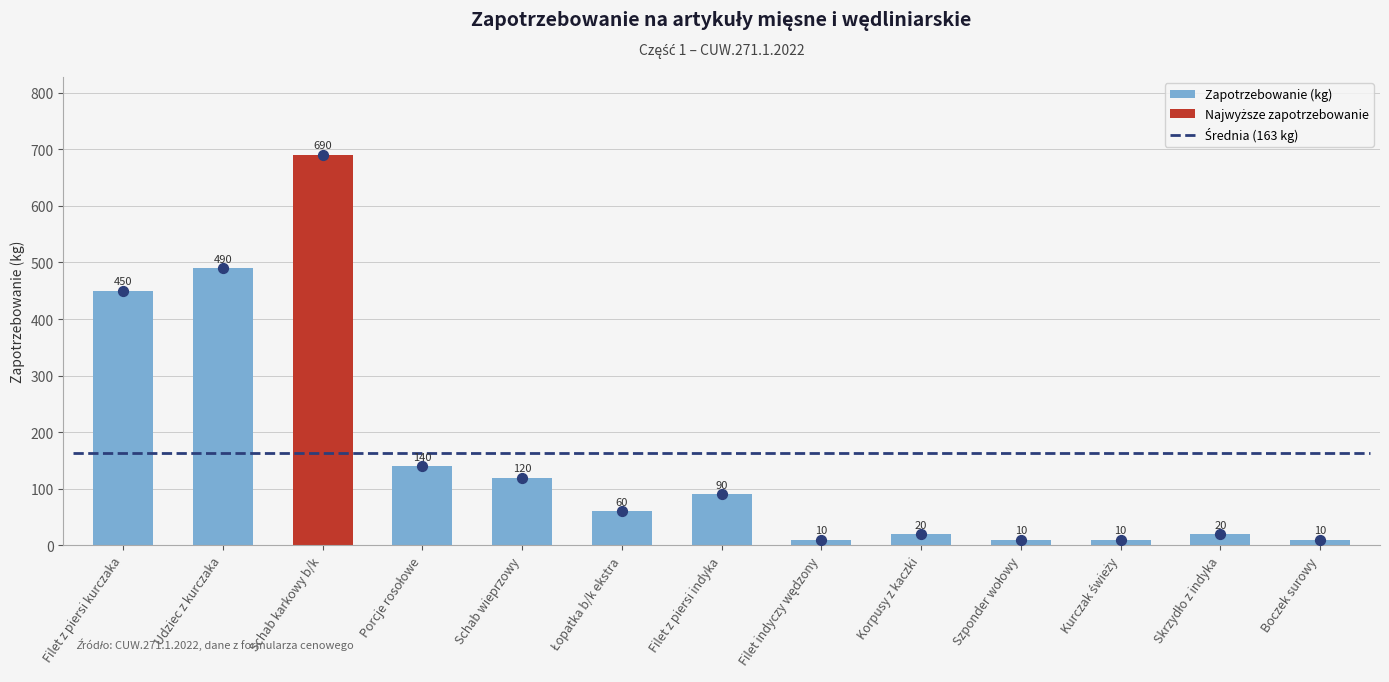

At which category is the sum across all series the highest?

Schab karkowy b/k